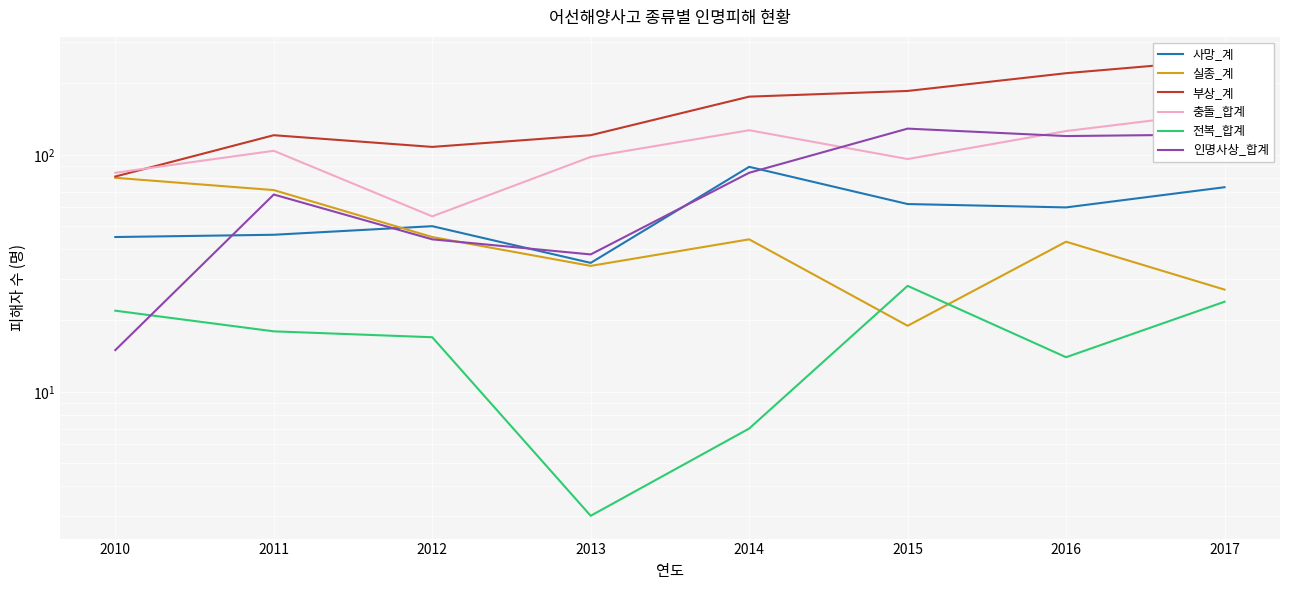

Read the 충돌_합계 value at 2016.

126